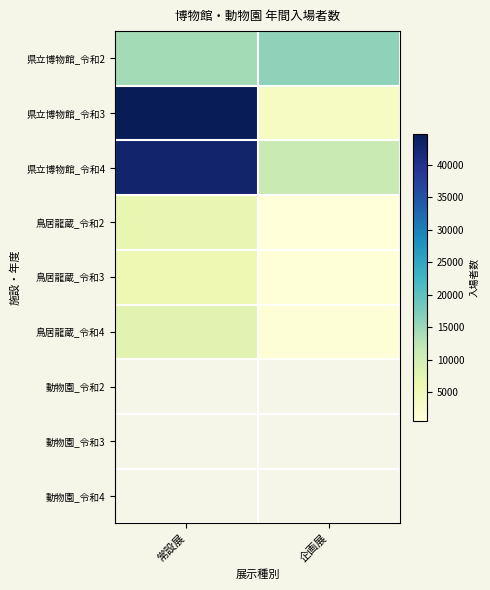

Rank the categories by 県立博物館_令和3 value from highest to lowest.

常設展, 企画展